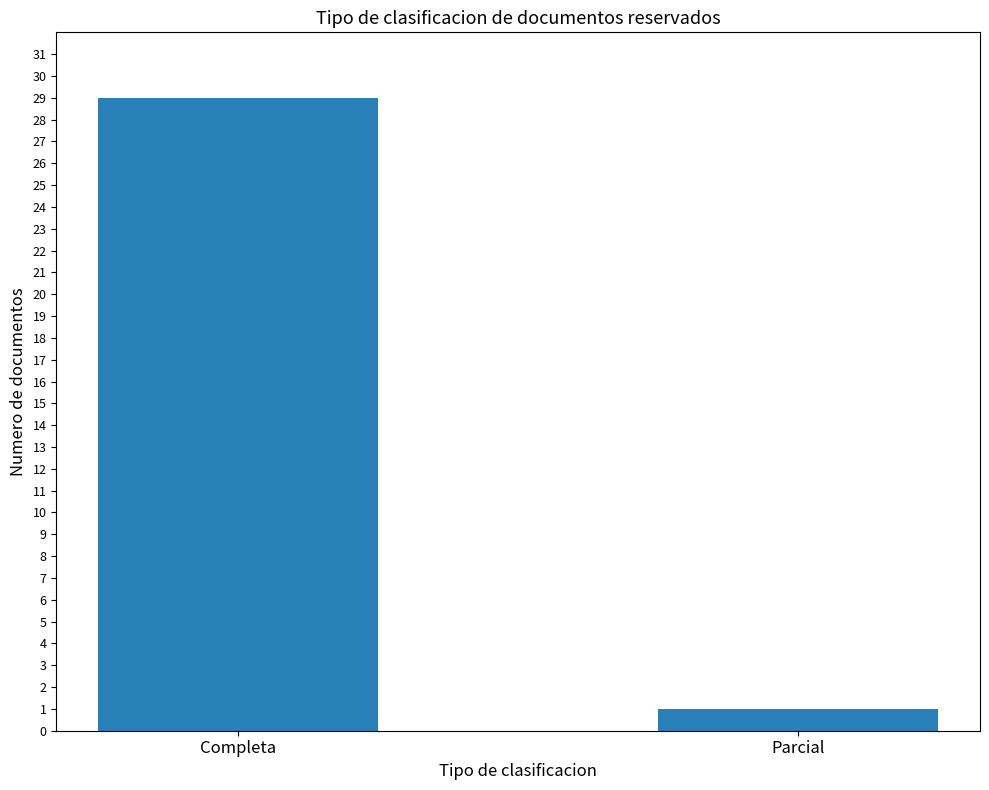

What is the minimum value shown in the chart?

1